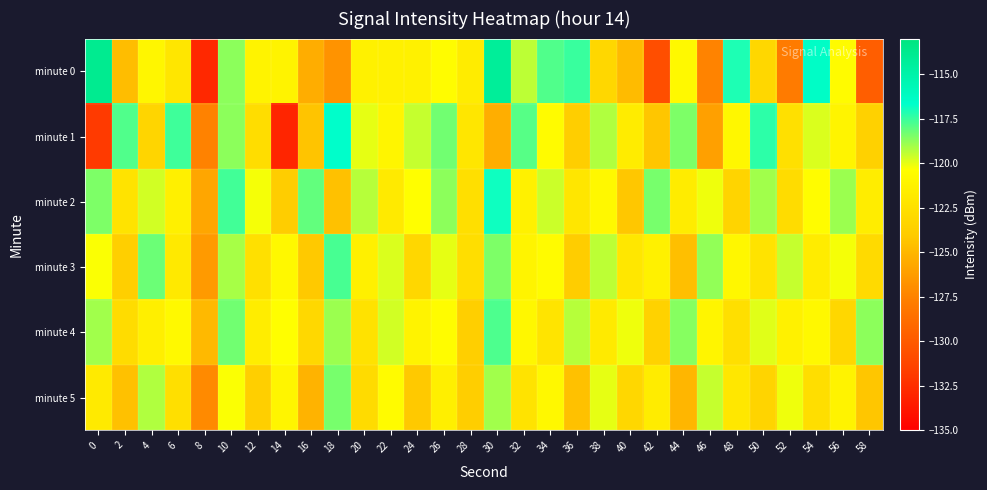

Reading left to right, extract all data points from this chart.

minute 0: 0=-113.9	2=-124.7	4=-121.0	6=-122.1	8=-132.8	10=-118.7	12=-121.2	14=-121.2	16=-125.5	18=-126.7	20=-121.3	22=-121.3	24=-121.3	26=-120.6	28=-121.6	30=-114.3	32=-119.4	34=-117.8	36=-117.5	38=-123.2	40=-124.8	42=-130.7	44=-120.8	46=-127.5	48=-117.1	50=-123.2	52=-127.9	54=-116.4	56=-120.6	58=-129.7
minute 1: 0=-131.9	2=-117.8	4=-123.3	6=-117.6	8=-127.5	10=-118.7	12=-122.7	14=-133.0	16=-124.4	18=-116.6	20=-120.0	22=-121.0	24=-119.5	26=-118.3	28=-122.1	30=-125.4	32=-117.9	34=-120.6	36=-123.8	38=-119.2	40=-121.7	42=-124.3	44=-118.5	46=-126.1	48=-120.9	50=-117.3	52=-122.5	54=-119.8	56=-121.1	58=-123.6
minute 2: 0=-118.5	2=-122.3	4=-119.7	6=-121.4	8=-125.8	10=-117.6	12=-120.2	14=-123.9	16=-118.1	18=-124.5	20=-119.3	22=-121.8	24=-120.4	26=-118.7	28=-122.6	30=-116.9	32=-121.3	34=-119.6	36=-122.1	38=-120.8	40=-124.2	42=-118.4	44=-121.7	46=-120.1	48=-123.4	50=-119.0	52=-122.8	54=-120.5	56=-118.9	58=-121.6
minute 3: 0=-120.3	2=-123.7	4=-118.2	6=-121.9	8=-126.4	10=-119.1	12=-122.5	14=-120.8	16=-124.1	18=-117.7	20=-121.4	22=-119.8	24=-123.2	26=-120.0	28=-122.7	30=-118.5	32=-121.1	34=-120.6	36=-123.9	38=-119.4	40=-122.0	42=-121.3	44=-124.6	46=-118.8	48=-120.9	50=-122.3	52=-119.5	54=-121.7	56=-120.2	58=-123.0
minute 4: 0=-119.0	2=-122.8	4=-121.5	6=-120.7	8=-124.9	10=-118.3	12=-121.6	14=-120.4	16=-123.1	18=-118.9	20=-122.4	22=-119.7	24=-121.2	26=-120.5	28=-123.7	30=-117.8	32=-120.9	34=-122.2	36=-119.3	38=-121.8	40=-120.1	42=-123.5	44=-118.6	46=-121.0	48=-122.6	50=-119.9	52=-121.3	54=-120.8	56=-123.2	58=-118.7
minute 5: 0=-121.8	2=-124.5	4=-119.2	6=-122.6	8=-127.1	10=-120.3	12=-123.7	14=-121.0	16=-125.2	18=-118.4	20=-122.9	22=-120.6	24=-124.1	26=-121.5	28=-123.8	30=-119.0	32=-122.3	34=-120.8	36=-124.5	38=-120.0	40=-123.2	42=-121.7	44=-125.0	46=-119.5	48=-122.0	50=-123.4	52=-120.1	54=-122.7	56=-121.2	58=-124.3